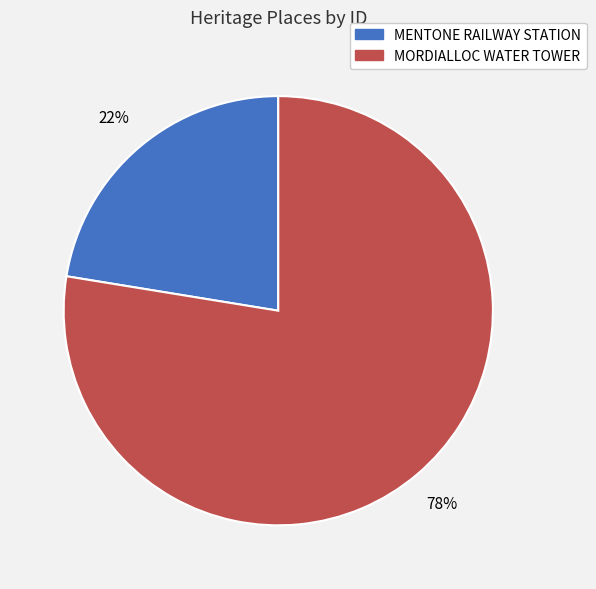

To the nearest percent, what is the average slice percentage?

50%